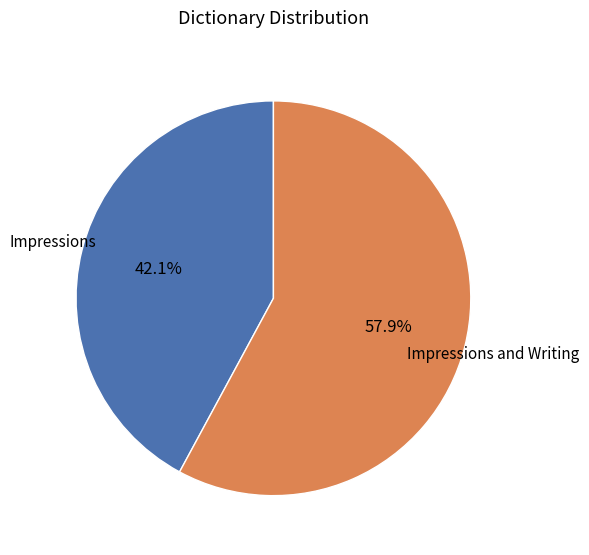

To the nearest percent, what is the average slice percentage?

50%